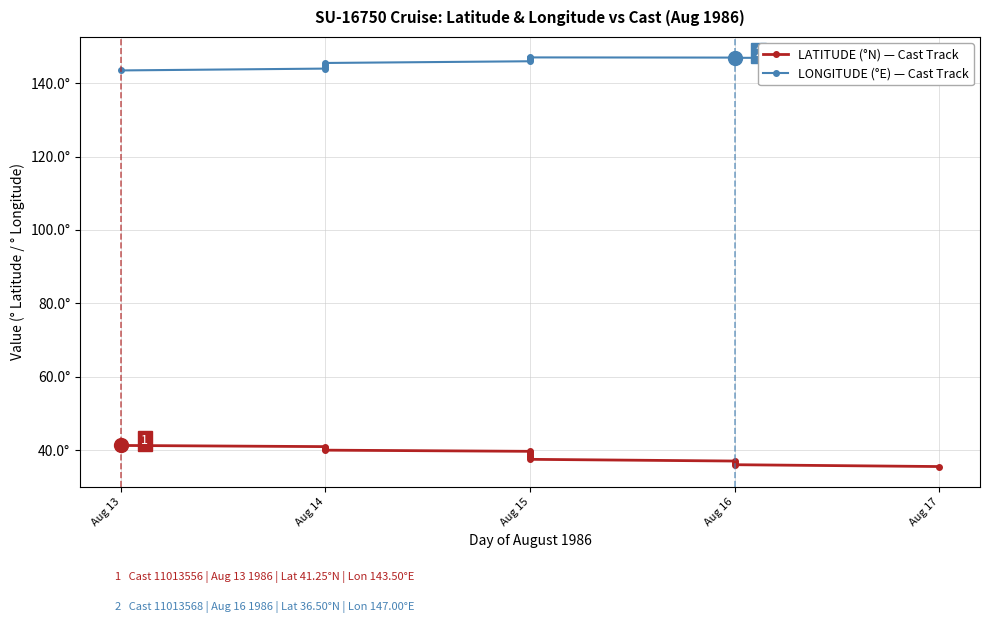

Count the number of categories in the chart.

15